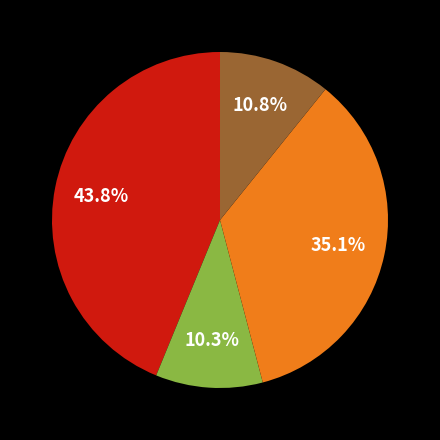

Does any single category account for the majority?

No